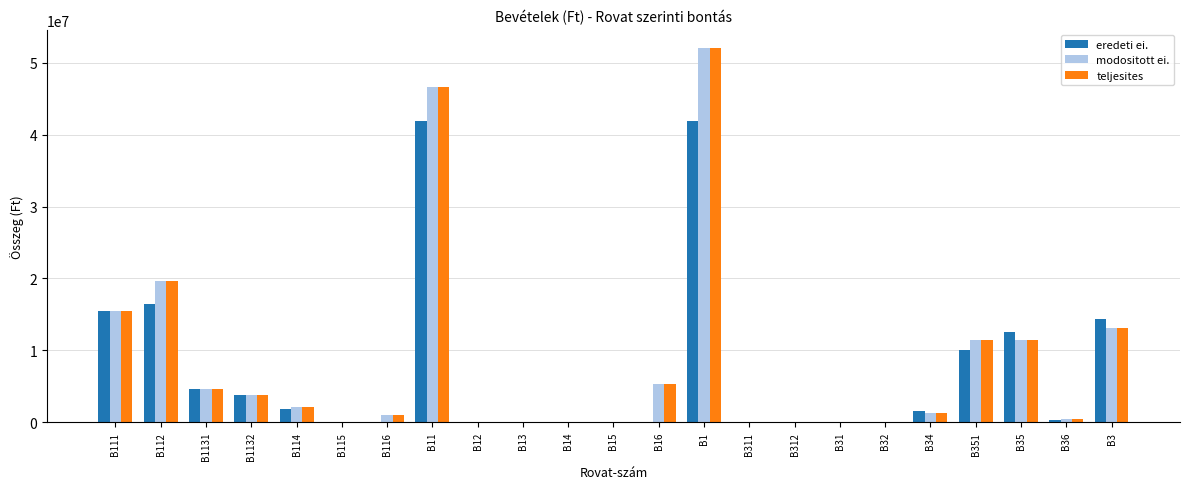

How many categories are shown in the chart?

23